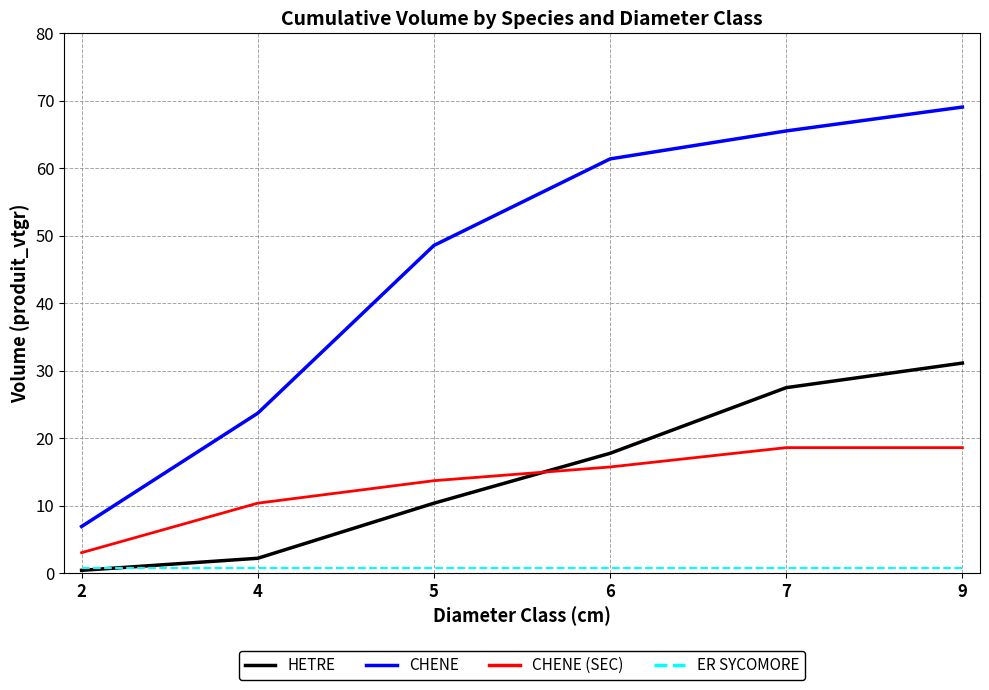

Which series has the largest total across all categories?

CHENE